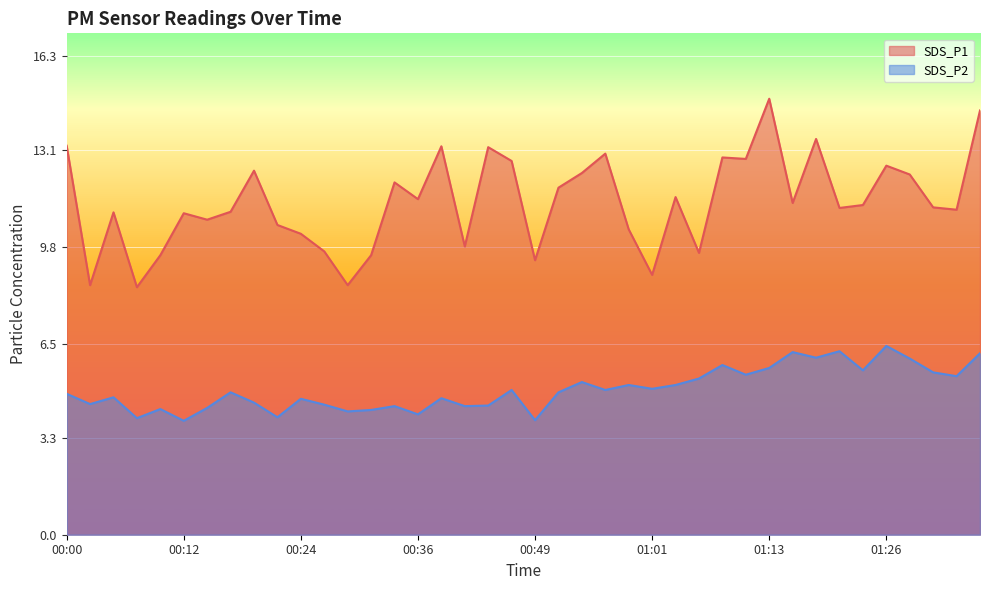

Reading left to right, extract all data points from this chart.

SDS_P1: 13.2	8.5	11.0	8.4	9.5	10.9	10.7	11.0	12.4	10.6	10.2	9.7	8.5	9.5	12.0	11.4	13.2	9.8	13.2	12.7	9.3	11.8	12.3	13.0	10.4	8.8	11.5	9.6	12.8	12.8	14.8	11.3	13.5	11.1	11.2	12.6	12.3	11.2	11.1	14.4
SDS_P2: 4.8	4.5	4.7	4.0	4.3	3.9	4.3	4.8	4.5	4.0	4.6	4.4	4.2	4.2	4.4	4.1	4.7	4.4	4.4	4.9	3.9	4.8	5.2	4.9	5.1	5.0	5.1	5.3	5.8	5.5	5.7	6.2	6.0	6.2	5.6	6.4	6.0	5.5	5.4	6.2